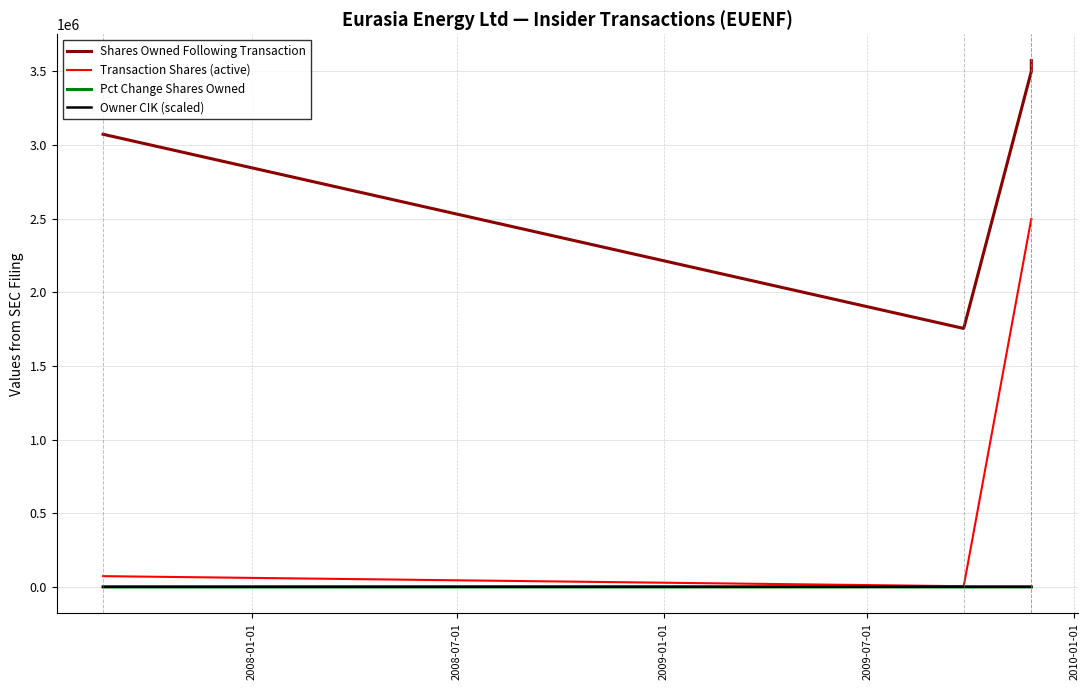

Which series has the largest range (max minus min)?

Transaction Shares (active)